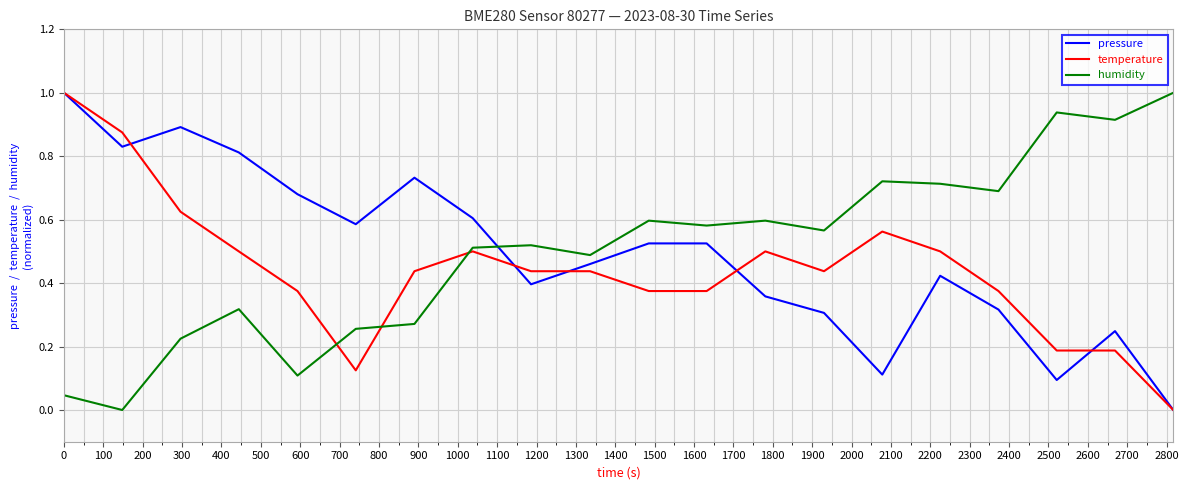

What is the maximum value shown in the chart?

1.0